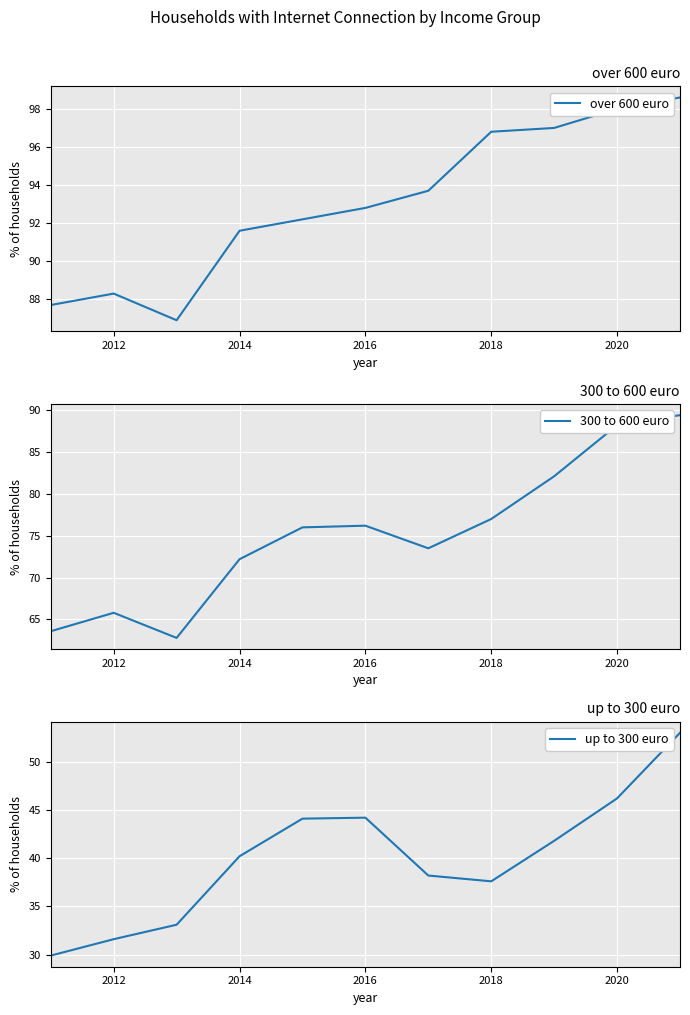

The value of 300 to 600 euro at 2018 is 116.9. True or false?

False